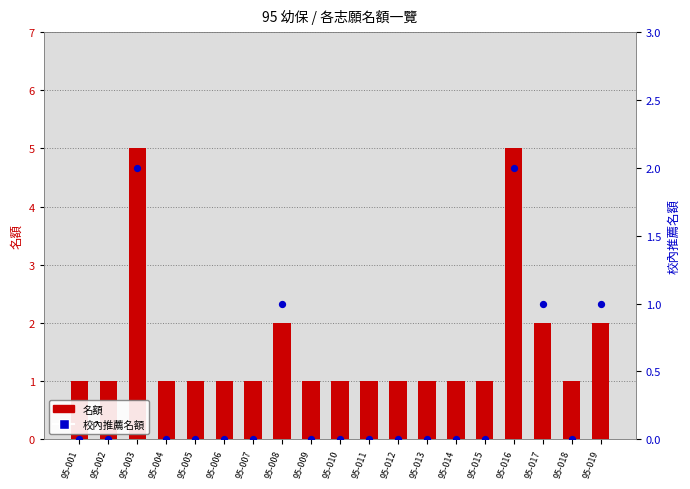

Which series reaches the maximum Y coordinate?

名額